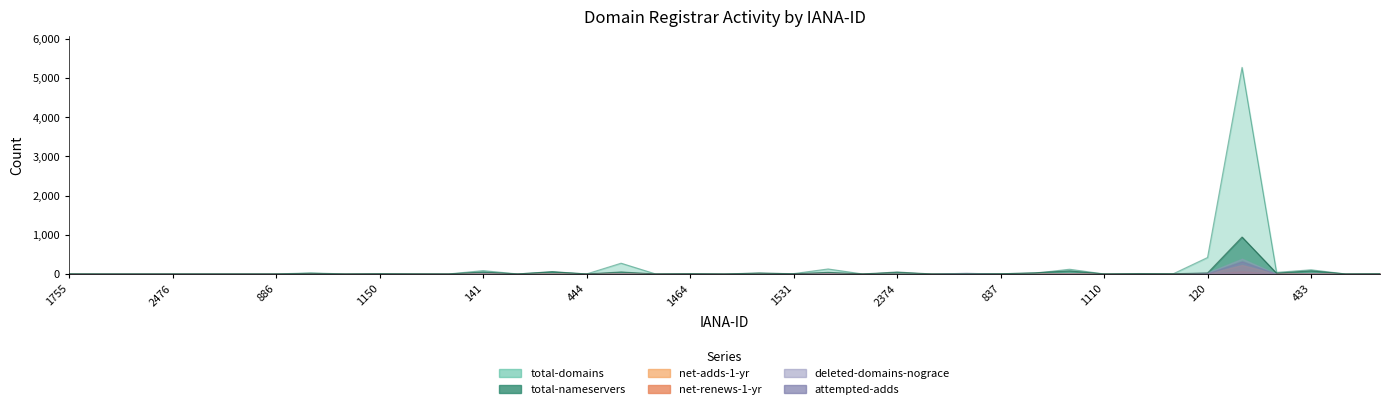

List the series in order of their peak value, highest first.

total-domains, total-nameservers, deleted-domains-nograce, attempted-adds, net-adds-1-yr, net-renews-1-yr